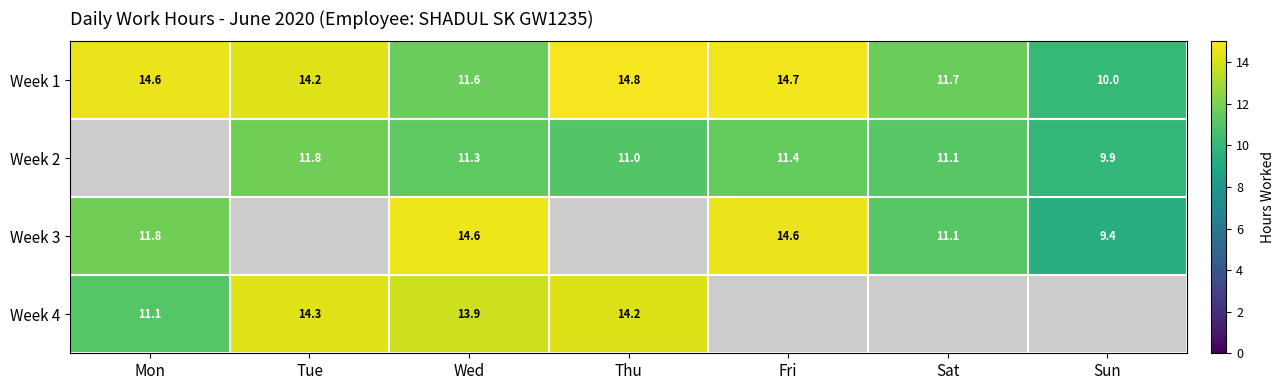

Which label corresponds to the smallest value in the chart?

Sun